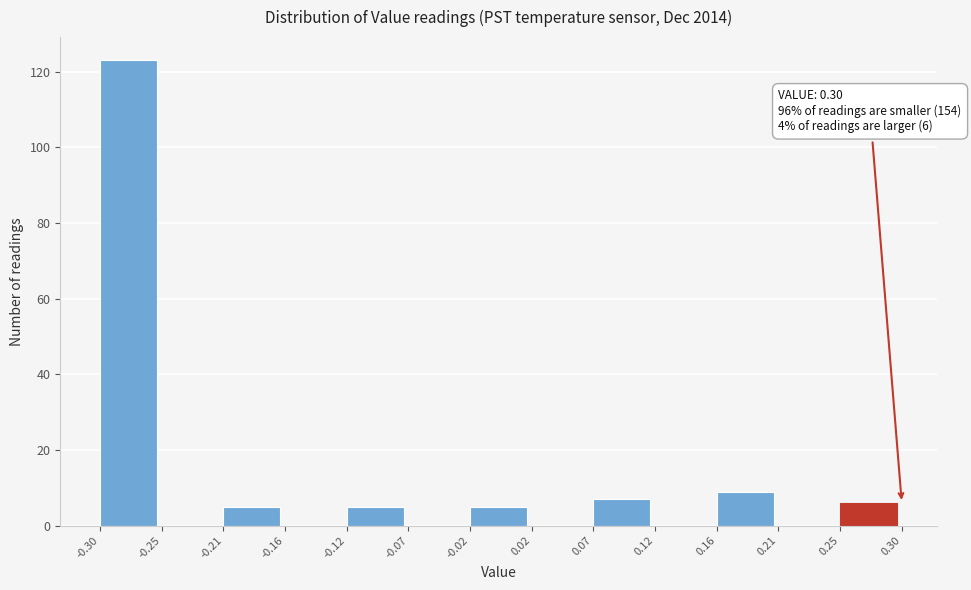

Over which range of the x-axis is the bar tallest?

-0.30 to -0.25